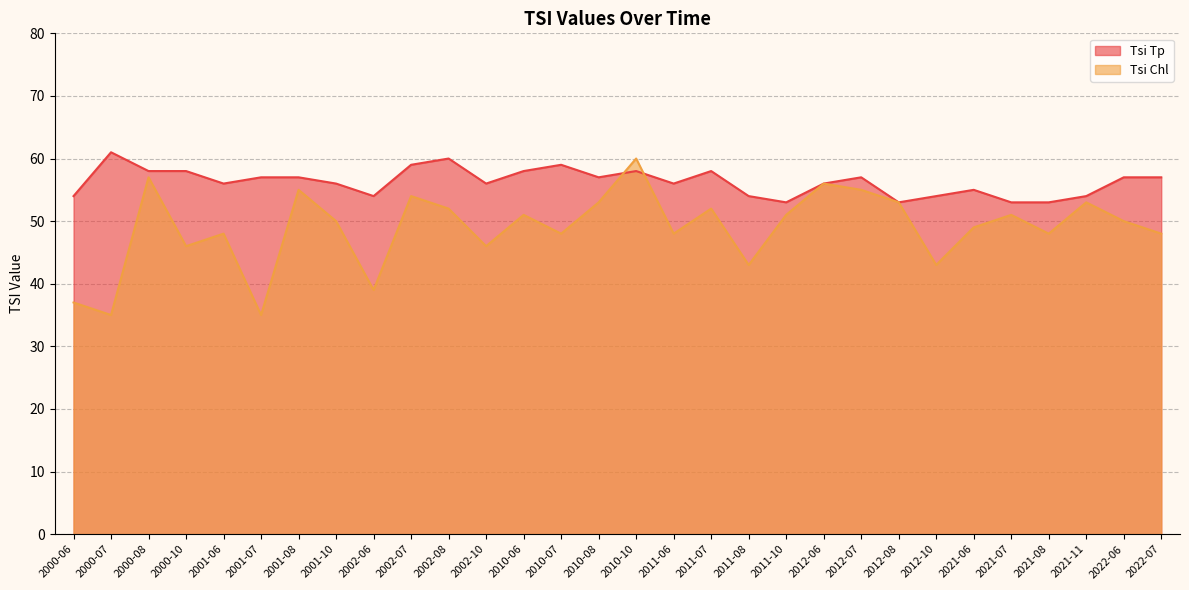

Which series ends up on top after the final intersection of Tsi Tp and Tsi Chl?

Tsi Tp